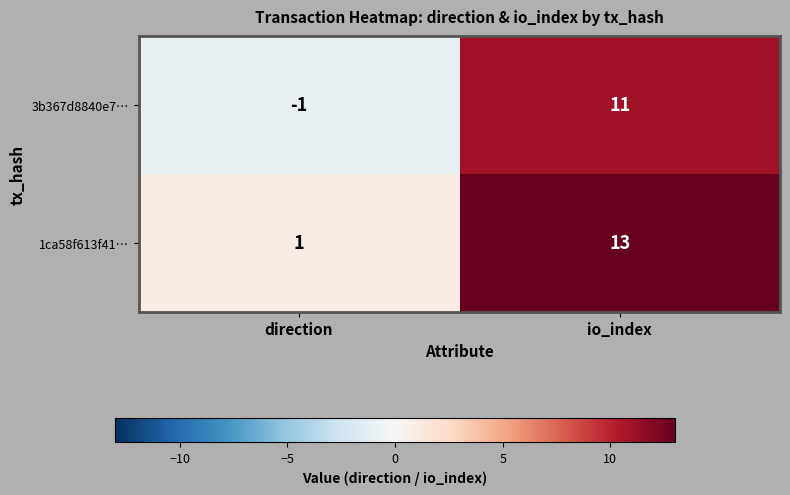

Rank the series by their maximum value, from lowest to highest.

3b367d8840e7…, 1ca58f613f41…